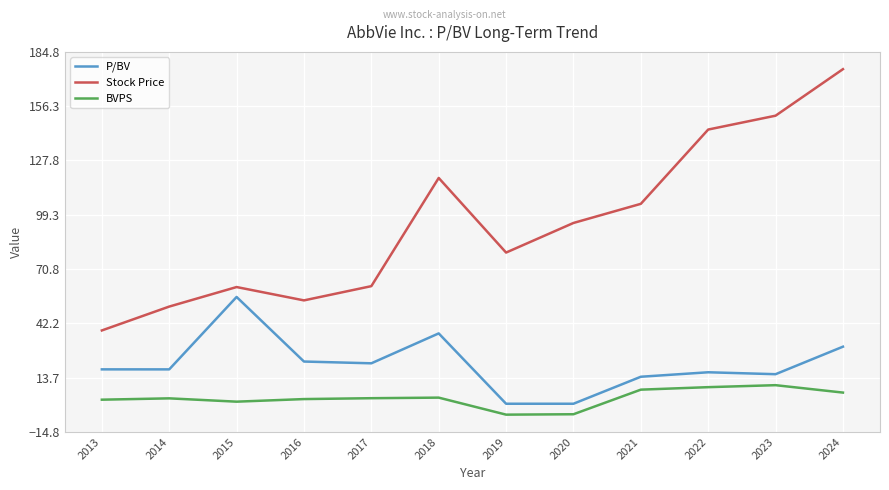

True or false: Stock Price and P/BV intersect in this chart.

False